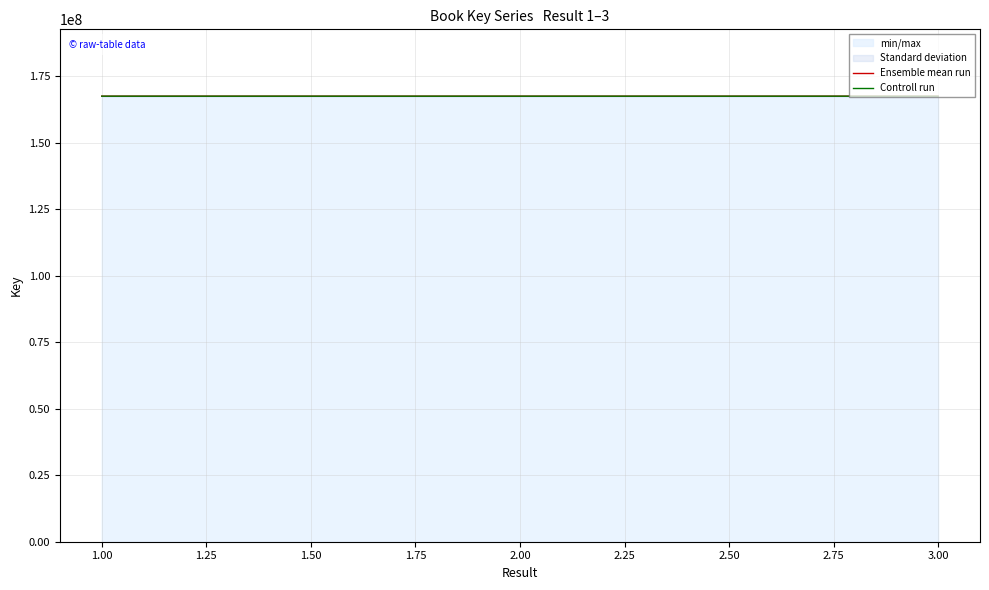

What is the highest value of the Controll run series?

167442429